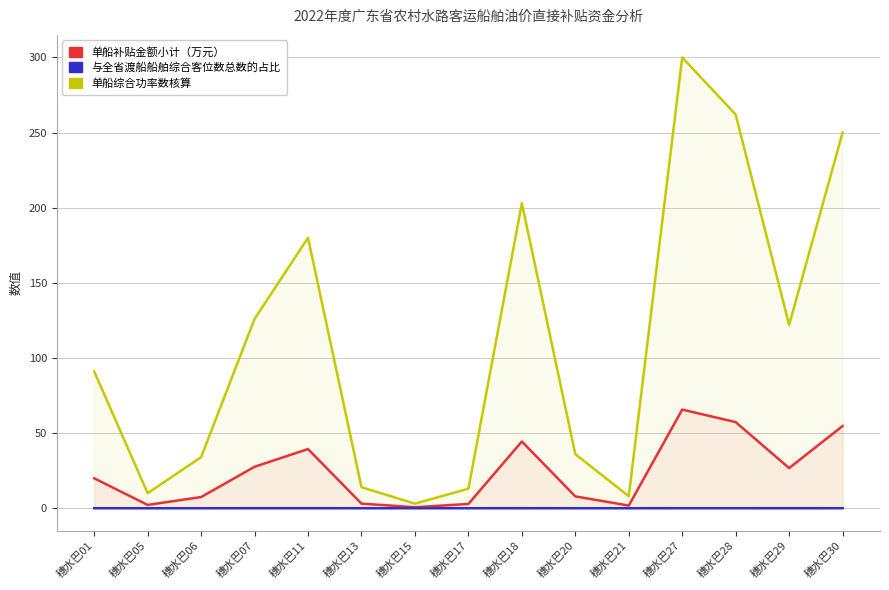

What is the sum of all 单船综合功率数核算 values?

1652.0